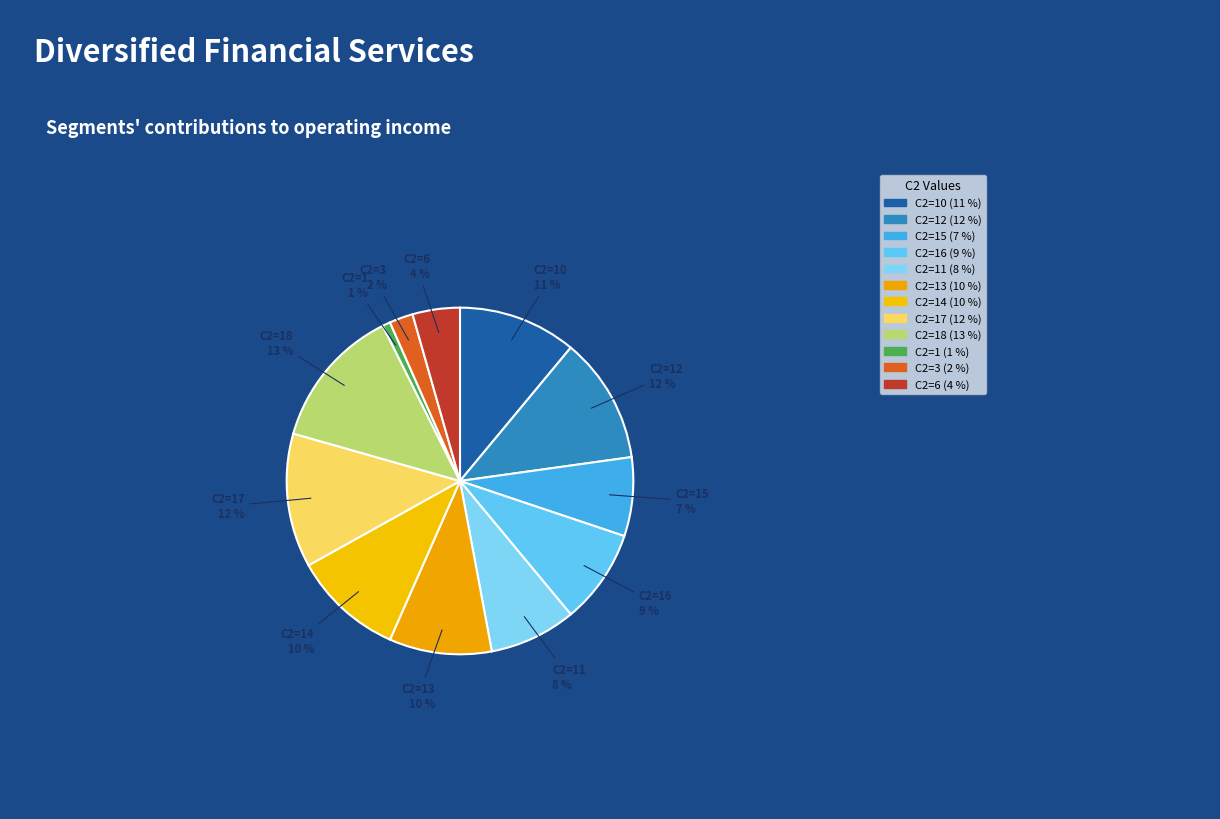

Is there any slice that represents more than half of the pie?

No